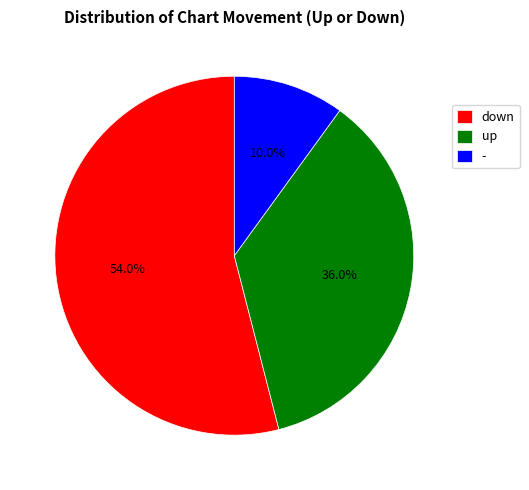

What percentage is the down slice, to the nearest percent?

54%